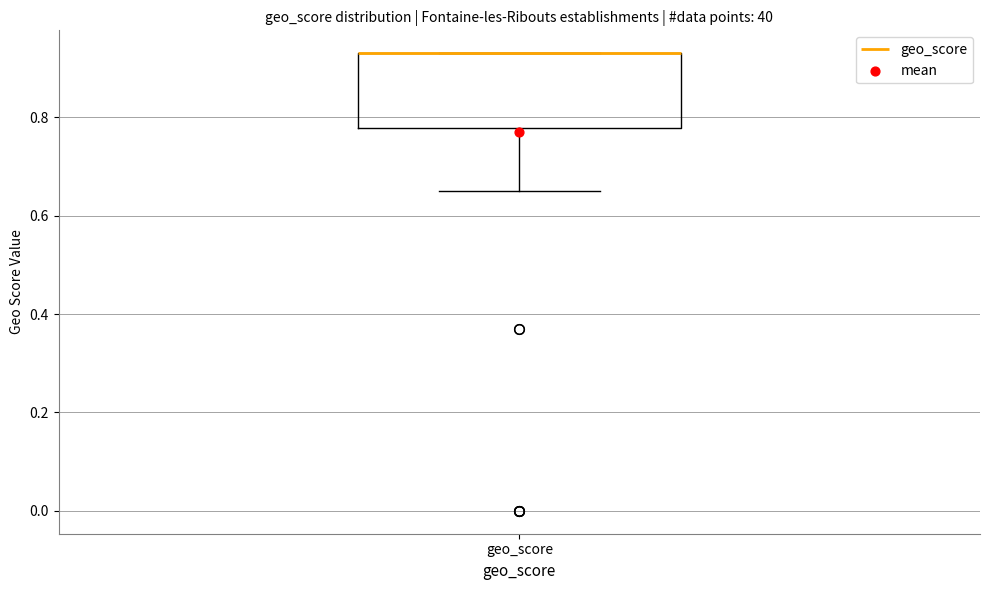

Transcribe this box plot: give where the median line is, the range the box spans, and where the two whiskers end, as read against the y-axis. The values are not printed on the chart, so give them approximately, as read against the axis.

median 0.94 (drawn on the box's upper edge), box 0.78 to 0.94, whiskers 0.66 to 0.94